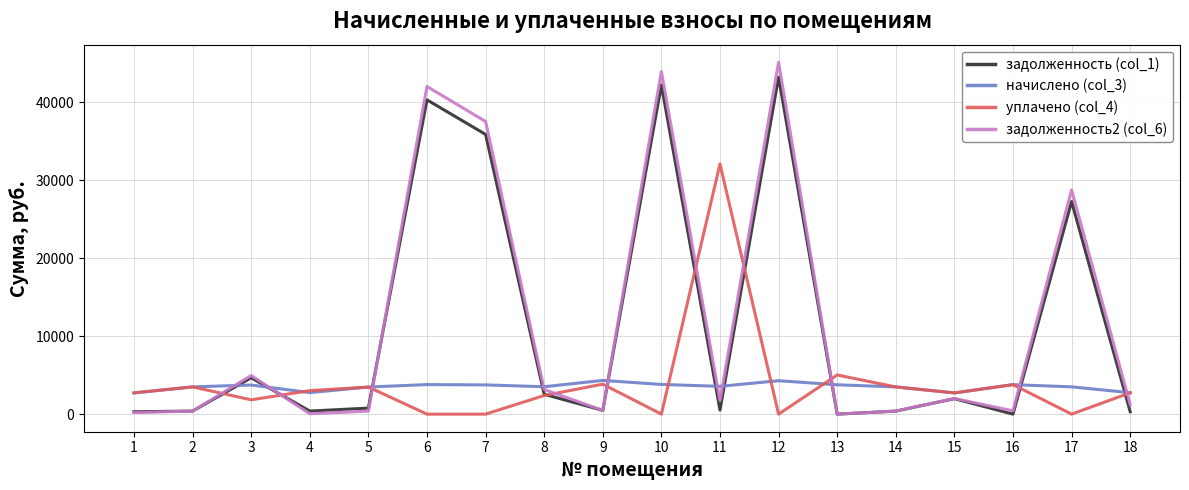

How many values in the начислено (col_3) series exceed 3567?

9